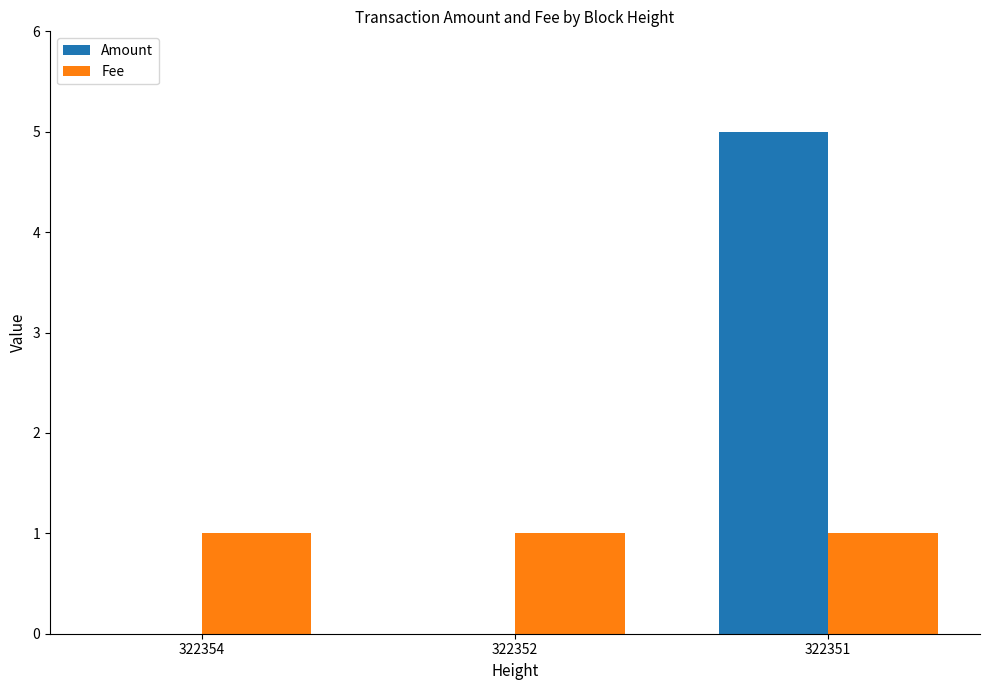

The value of Amount at 322351 is 3. True or false?

False